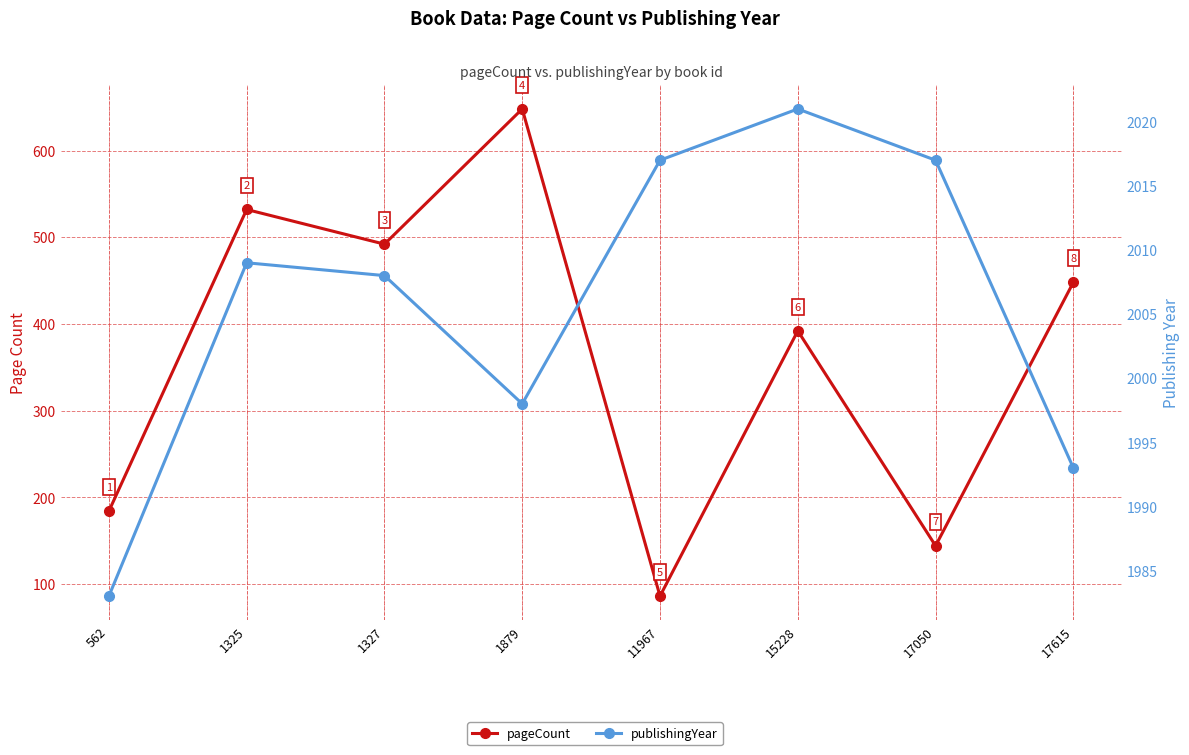

Which series has the largest total across all categories?

publishingYear